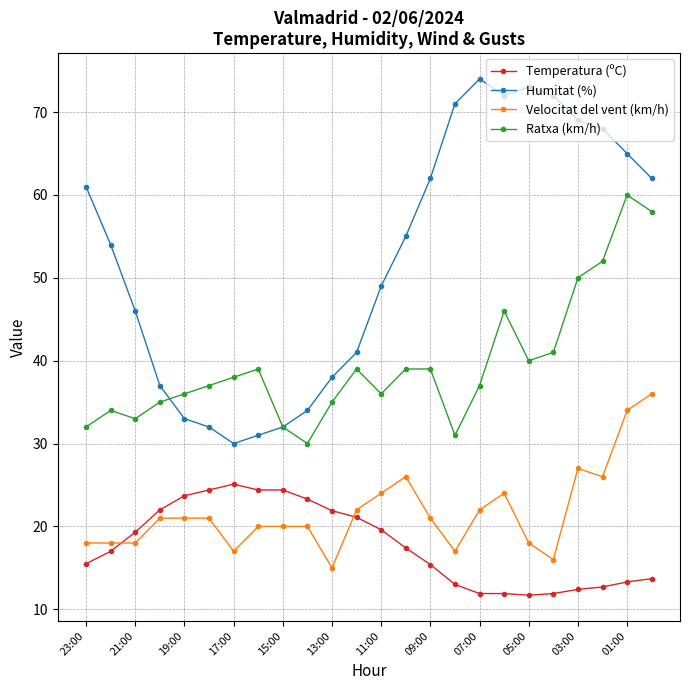

Which series has the largest total across all categories?

Humitat (%)